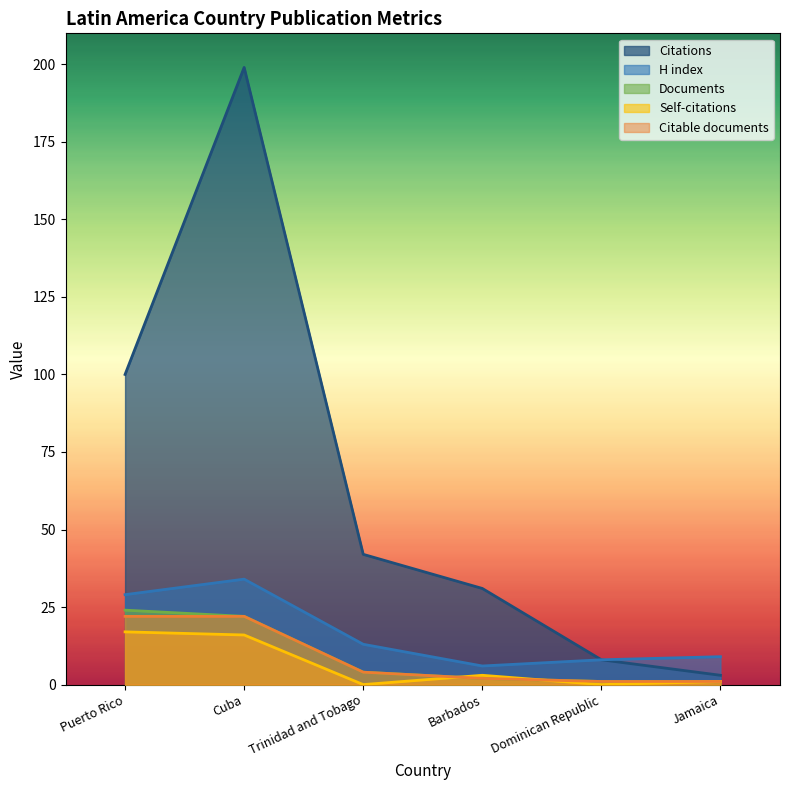

How many values in the Citable documents series exceed 4?

2